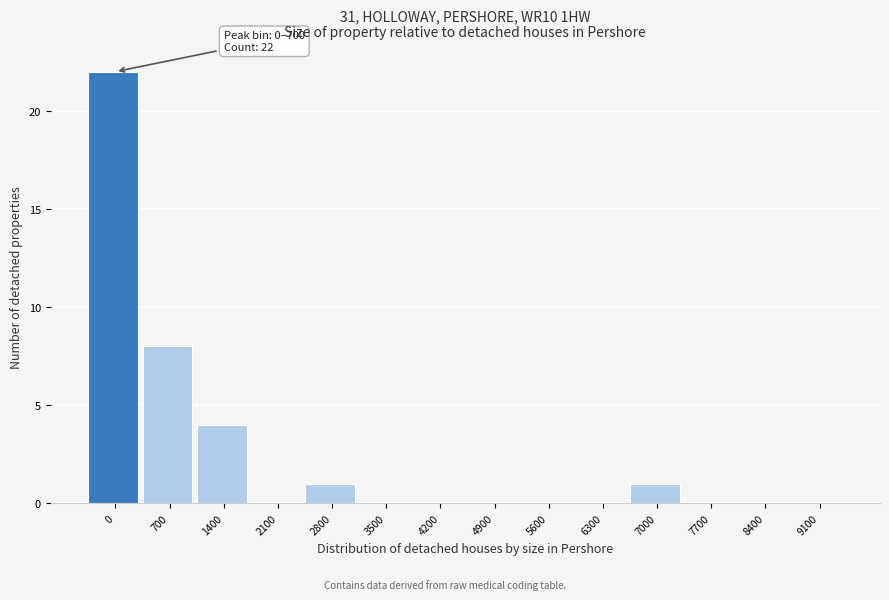

Reading left to right, list all the values displayed in this chart.

0=22	700=8	1400=4	2100=0	2800=1	3500=0	4200=0	4900=0	5600=0	6300=0	7000=1	7700=0	8400=0	9100=0